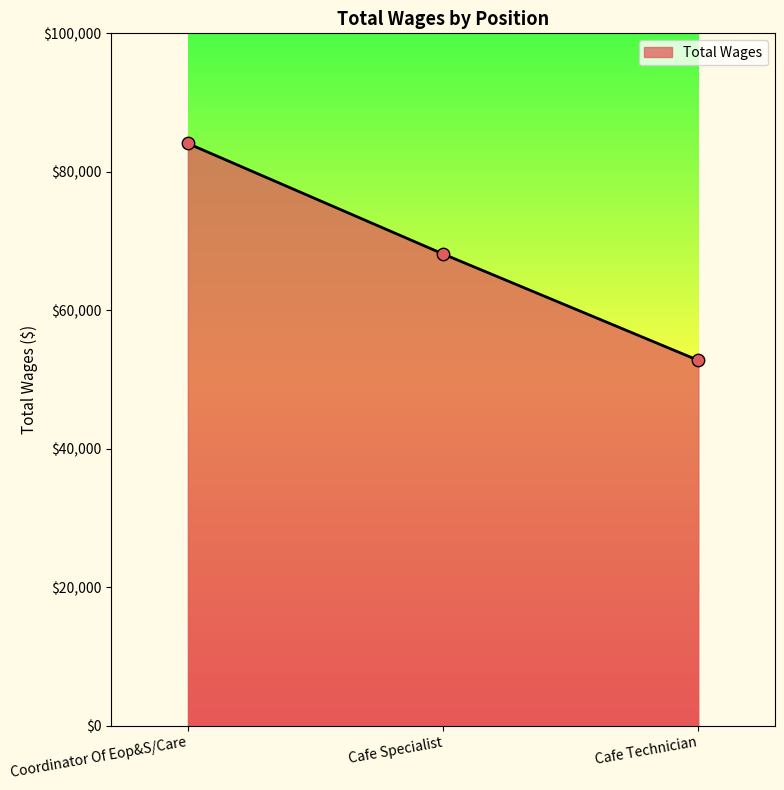

Between Coordinator Of Eop&S/Care and Cafe Specialist, which is larger?

Coordinator Of Eop&S/Care